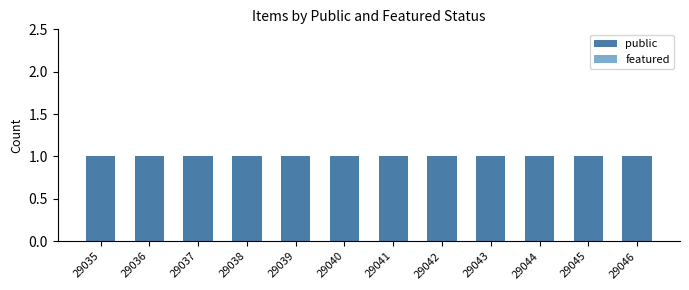

Which category has the highest value in the public series?

29035